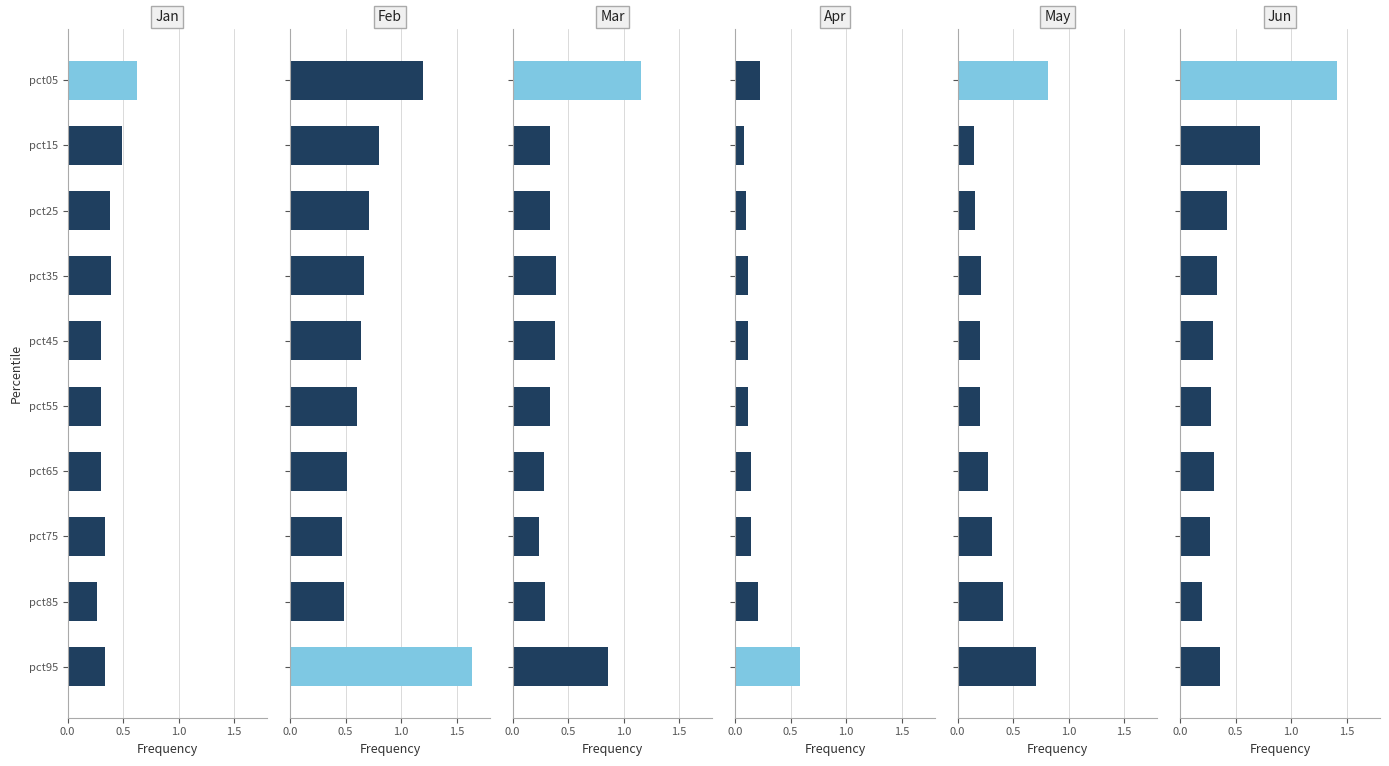

Count the Mar values in the range 0 to 1.

9